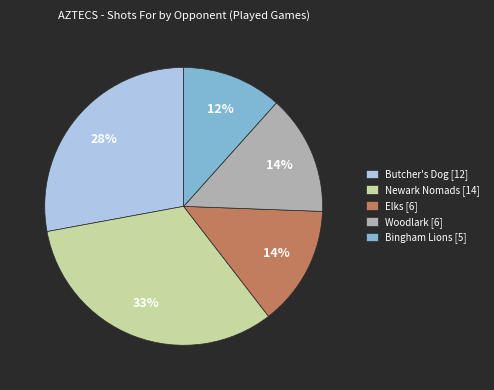

The Woodlark slice represents 3% of the pie. True or false?

False